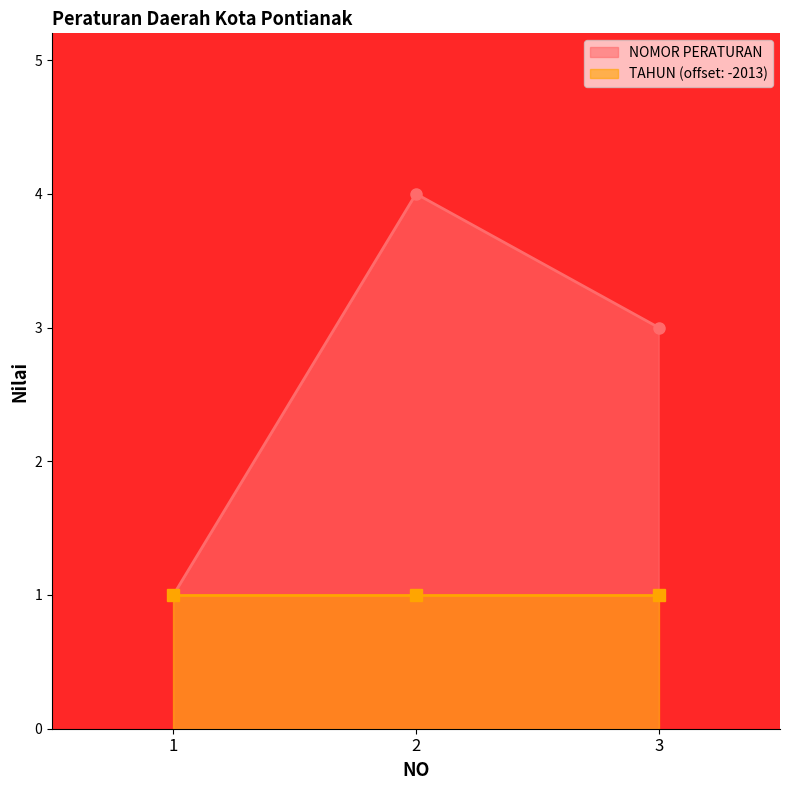

List the labels in order of value, largest first.

2, 3, 1